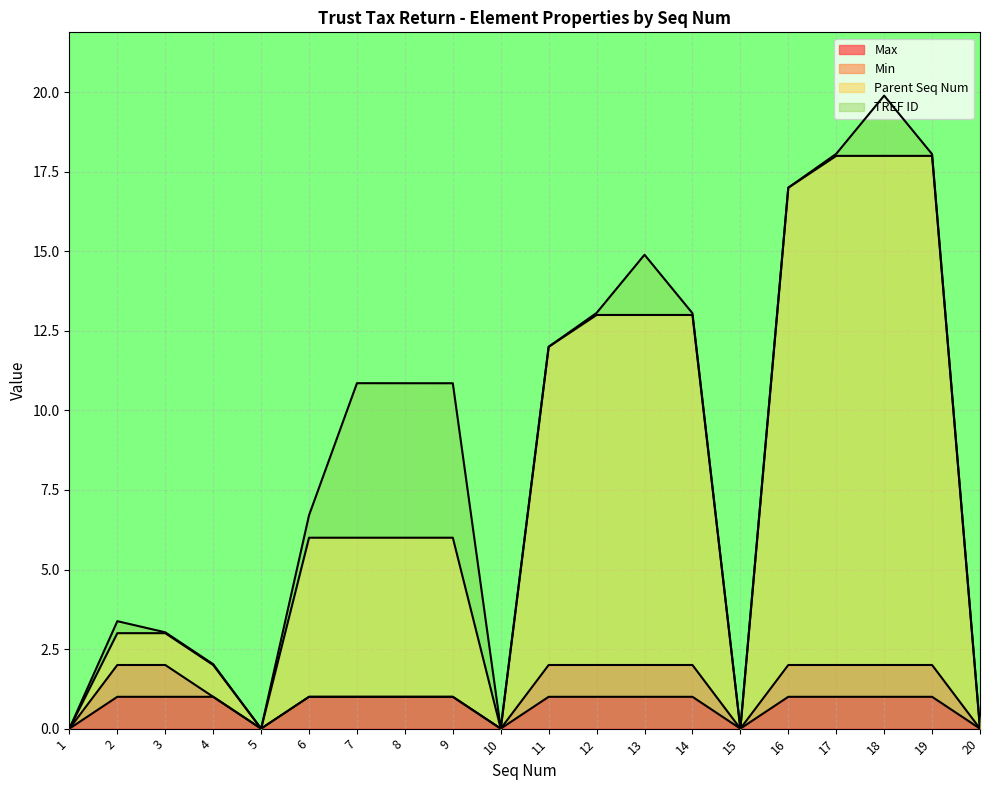

How many data points does each series have?

20